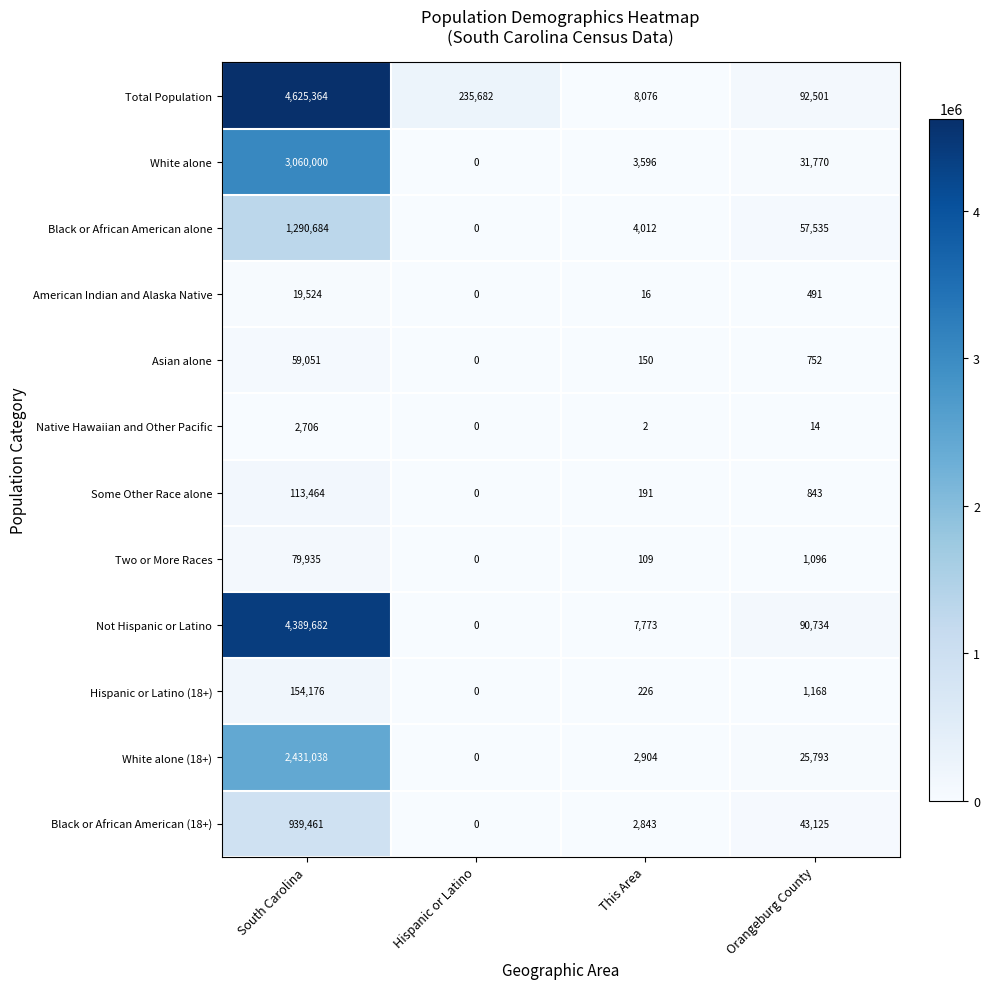

True or false: White alone has a value of 3596 at This Area.

True